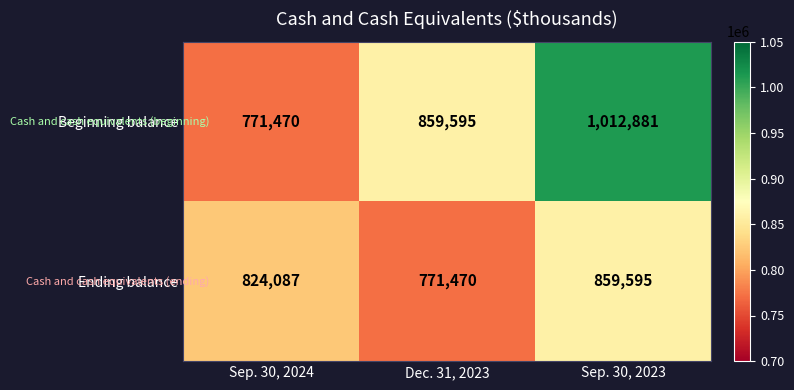

What is the total value across all series at Sep. 30, 2024?

1595557